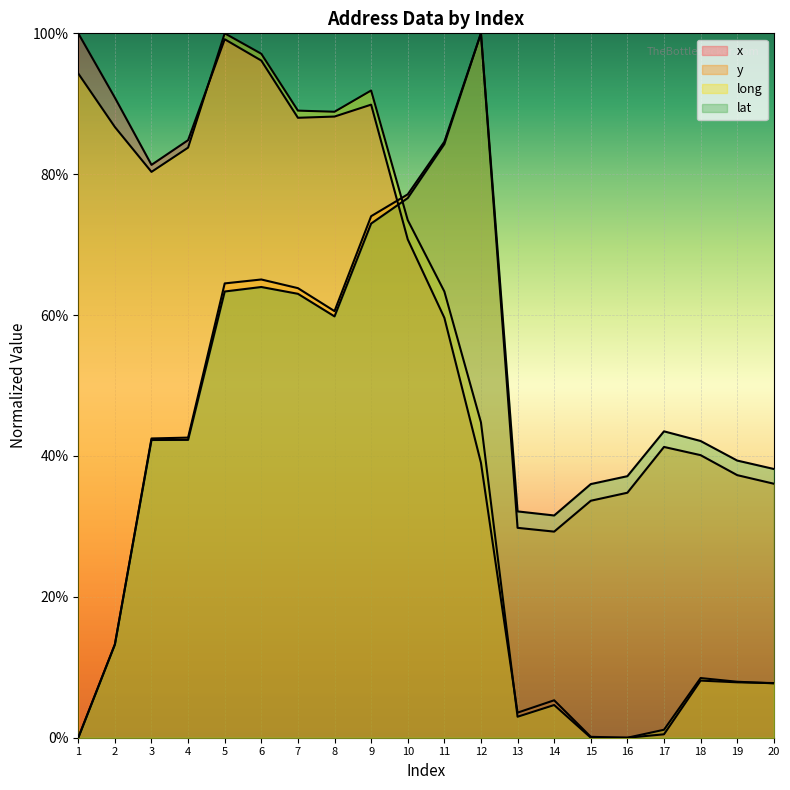

How many distinct data groups are displayed?

4